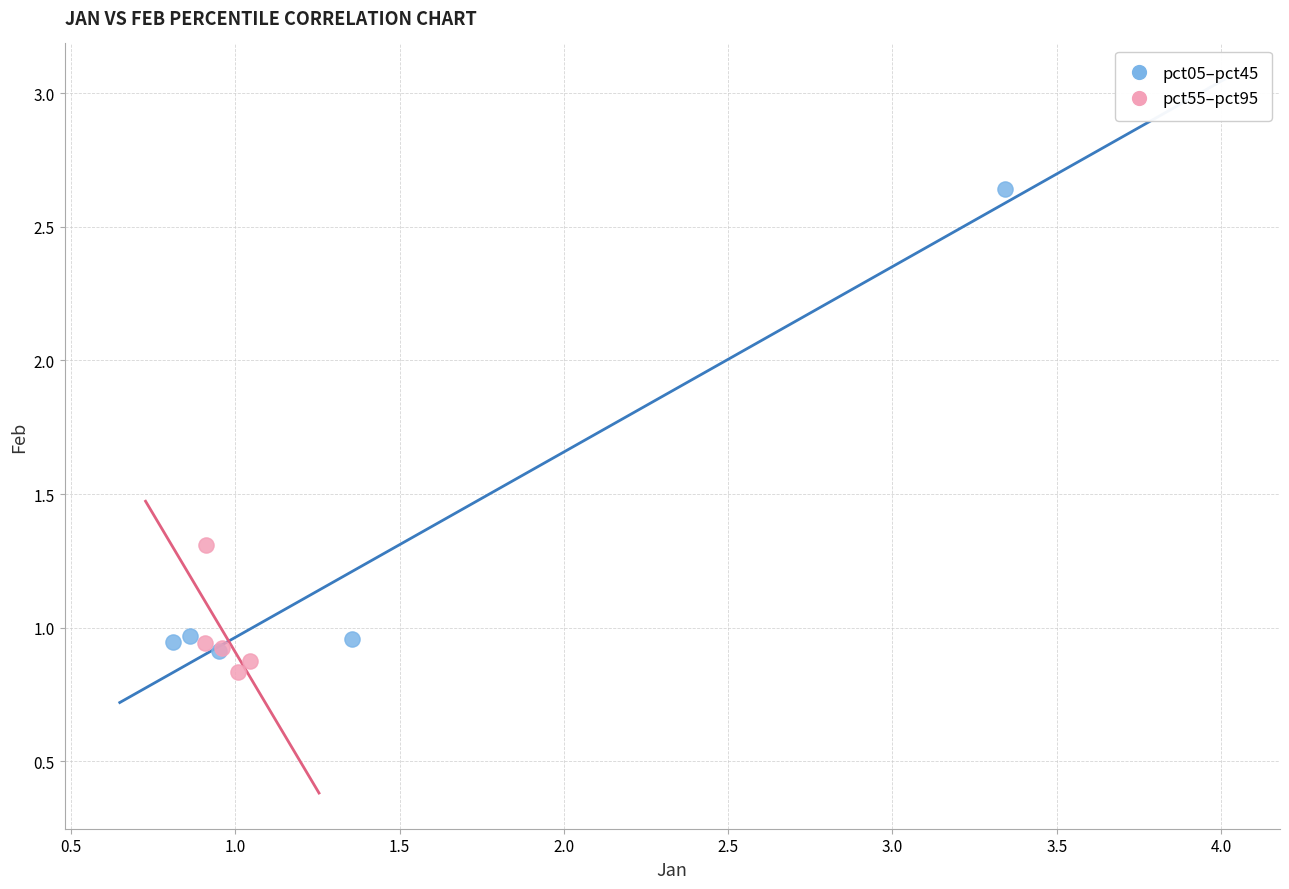

Which series reaches the maximum Y coordinate?

pct05–pct45